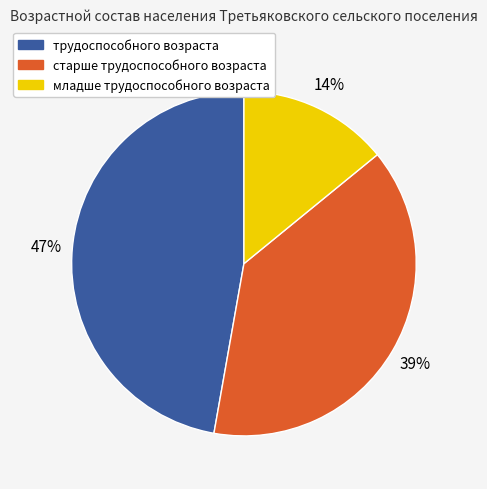

Rank the categories by value from lowest to highest.

младше трудоспособного возраста, старше трудоспособного возраста, трудоспособного возраста